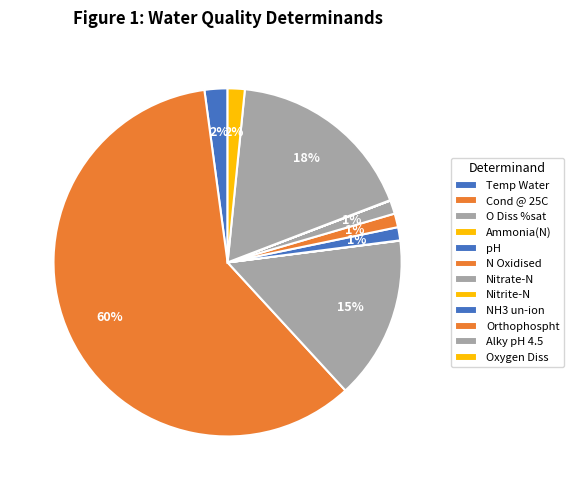

Combined, what portion of the pie is Alky pH 4.5 and pH?

18.8%